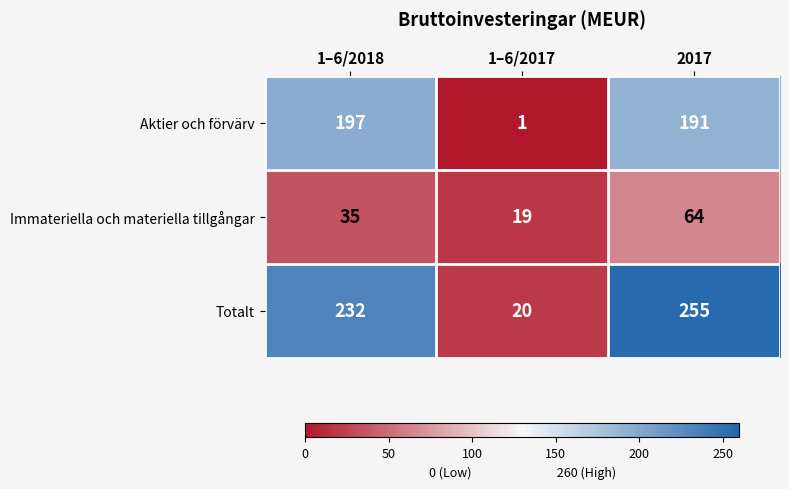

Count the number of data series in this chart.

3